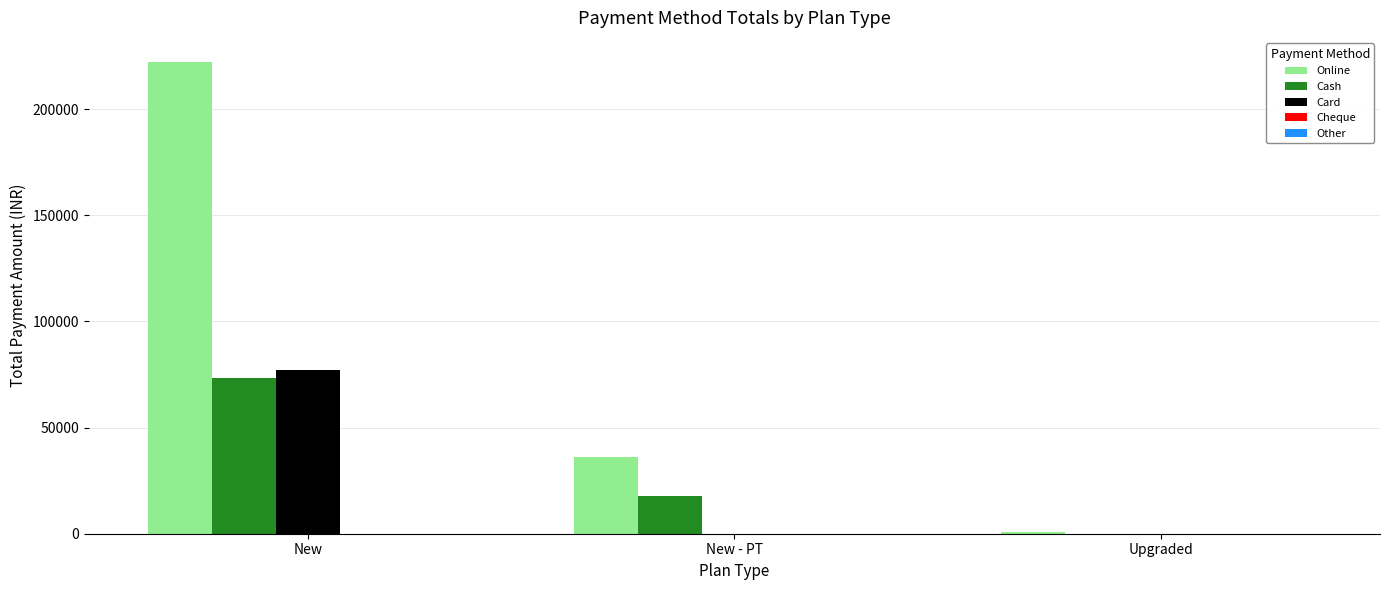

Which category has the highest value in the Cash series?

New